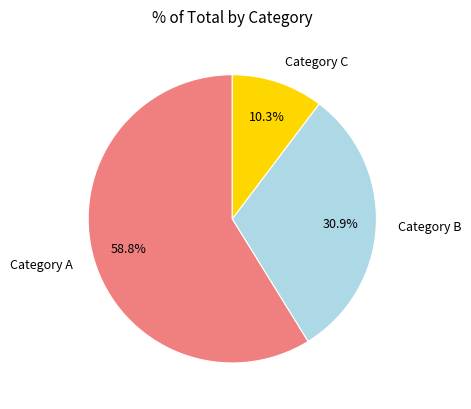

Is there a majority slice in this chart?

Yes